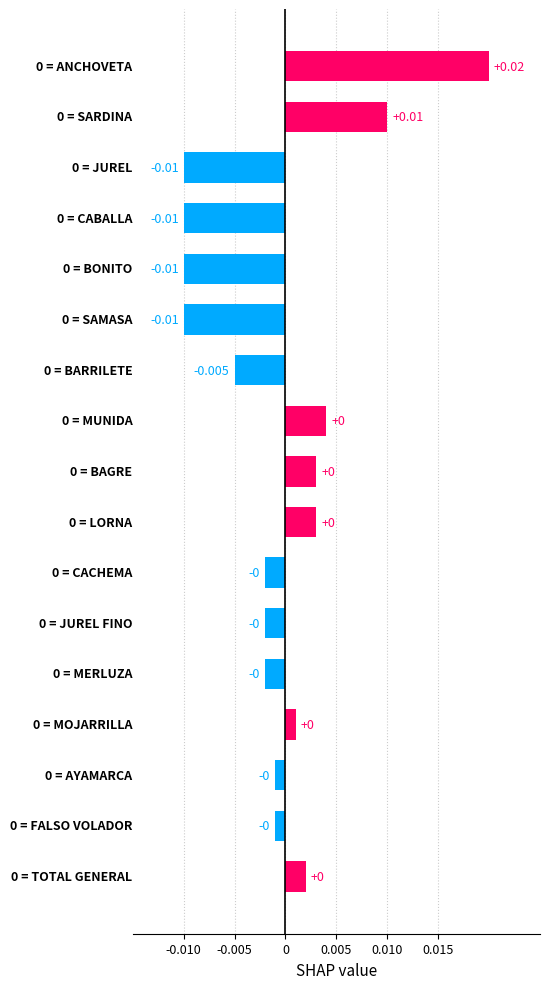

Where is the data nearest to the value 0?

13